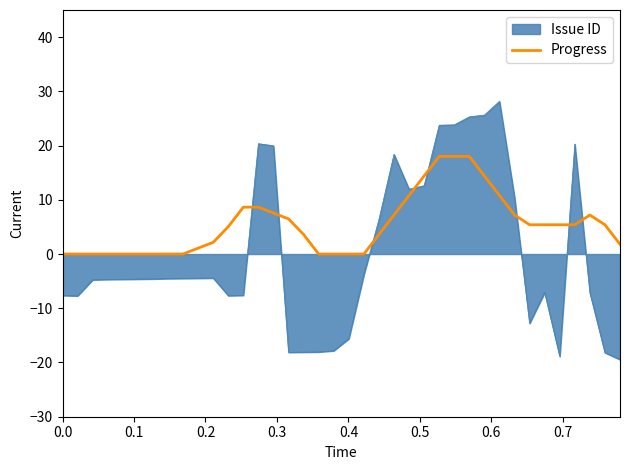

Which series has the largest total across all categories?

Progress